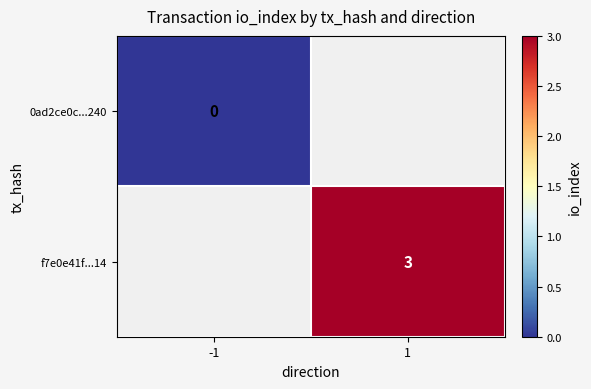

Is the value of 0ad2ce0c...240 at -1 greater than the value of f7e0e41f...14 at 1?

No